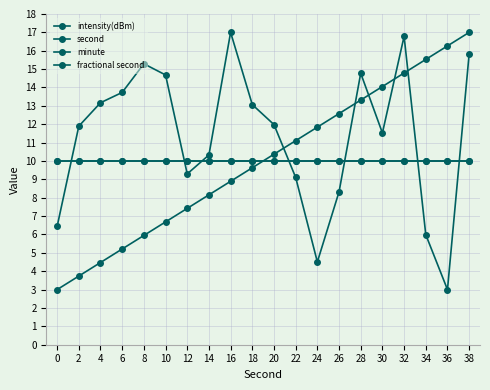

List the series in order of their peak value, lowest first.

minute, fractional second, intensity(dBm), second